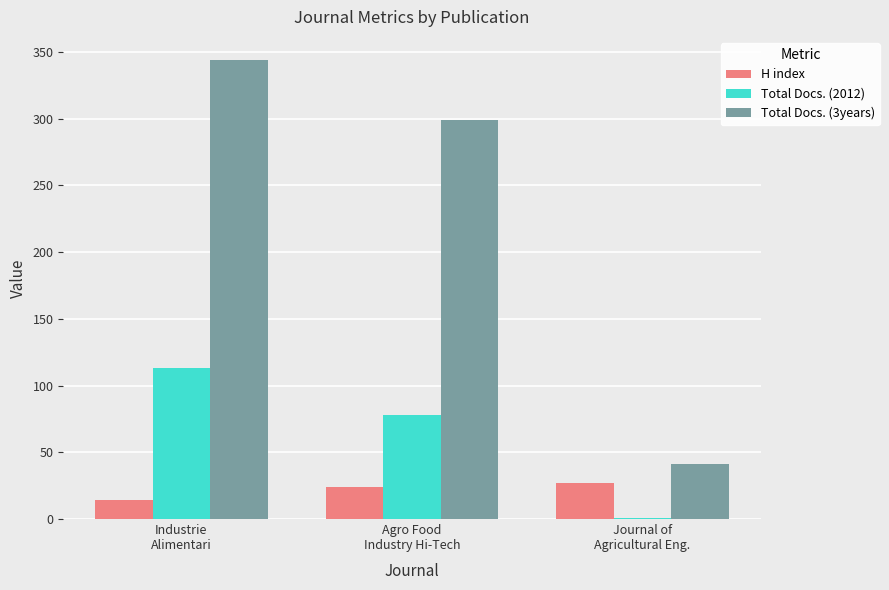

Which series has the largest total across all categories?

Total Docs. (3years)